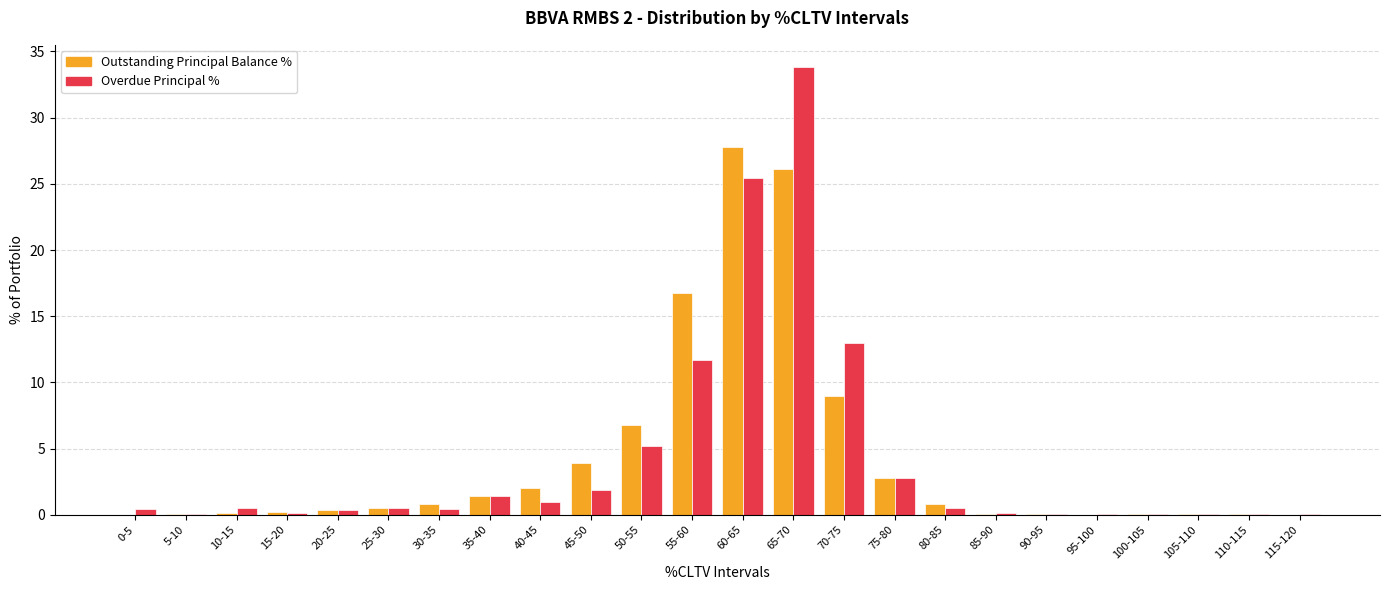

Count the number of data series in this chart.

2